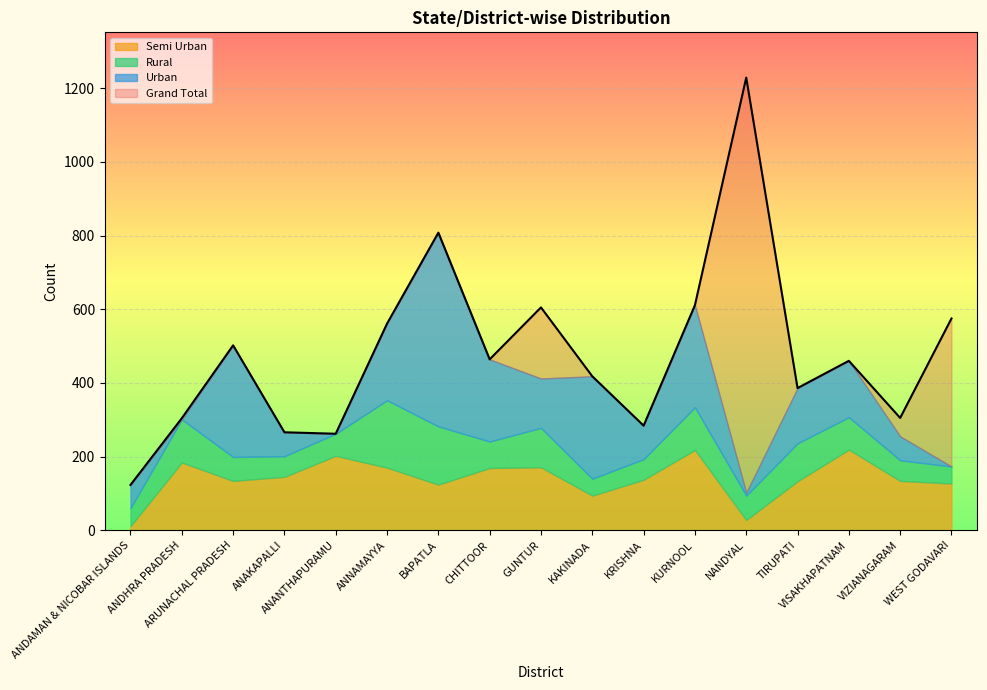

The Rural series shows 103 at TIRUPATI. True or false?

True